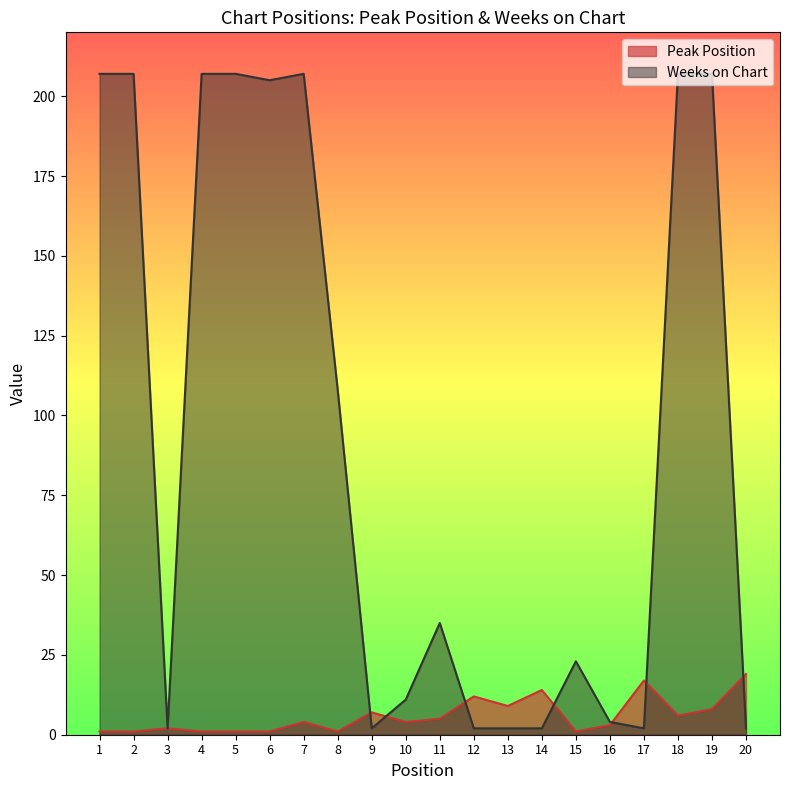

Which category has the lowest value in the Peak Position series?

1